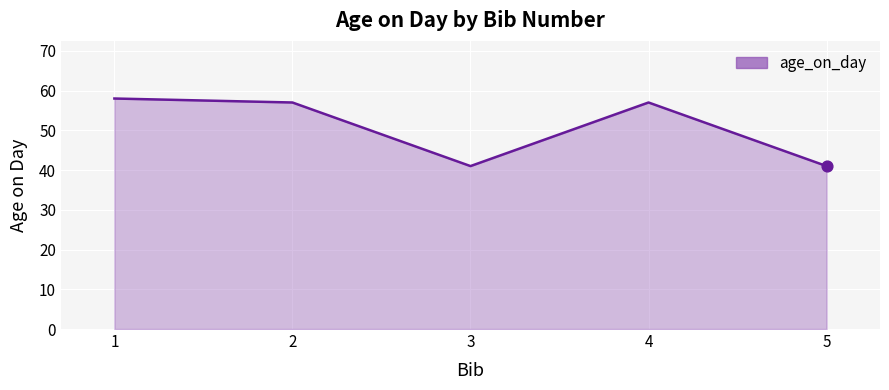

Approximately how many times larger is the value at 3 compared to 5?

1.0